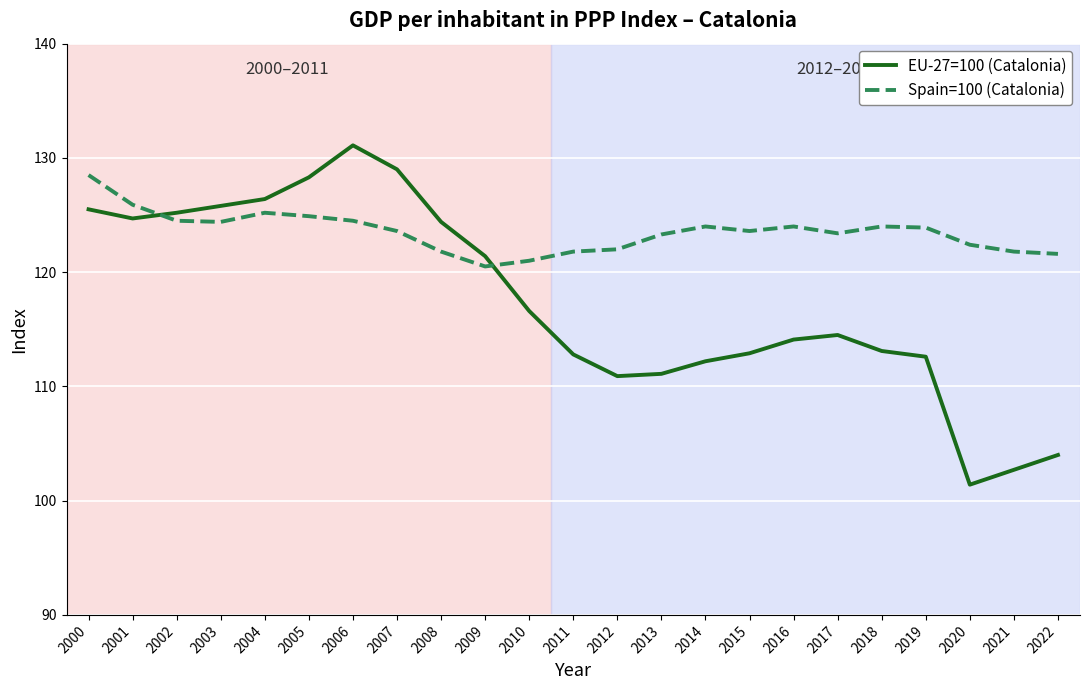

What is the difference between the highest and lowest values at 2014?

11.8